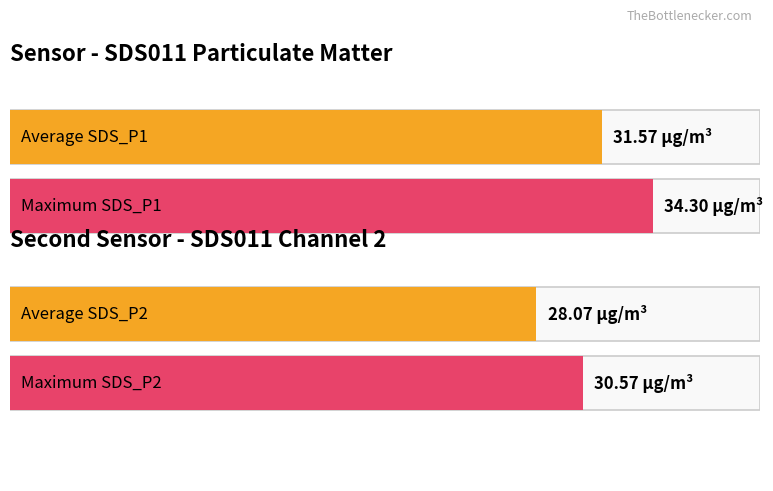

Rank the series at 00:35 from lowest to highest value.

SDS_P2, SDS_P1